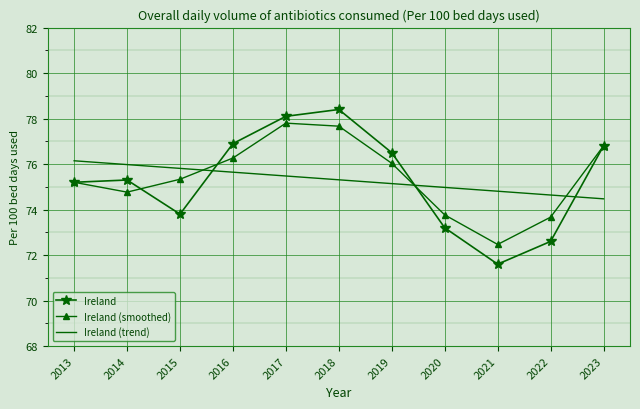

Reading left to right, transcribe all the data shown in this chart.

Ireland: 75.2	75.3	73.8	76.9	78.1	78.4	76.5	73.2	71.6	72.6	76.8
Ireland (smoothed): 75.2	74.8	75.3	76.3	77.8	77.7	76.0	73.8	72.5	73.7	76.8
Ireland (trend): 76.1	76.0	75.8	75.6	75.5	75.3	75.1	75.0	74.8	74.6	74.5